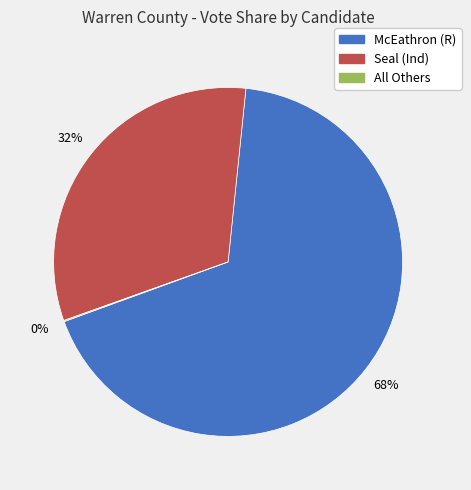

Is there any slice that represents more than half of the pie?

Yes